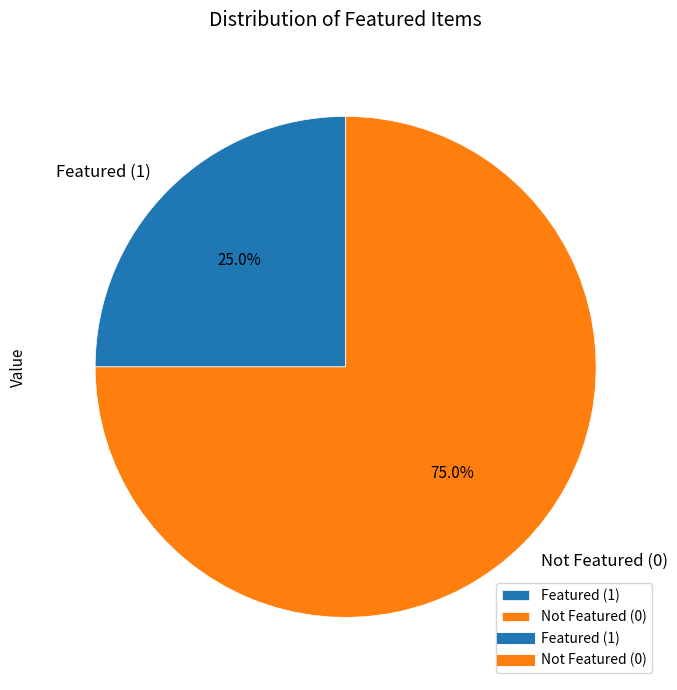

Do Featured (1) and Not Featured (0) together represent more than half of the pie?

Yes